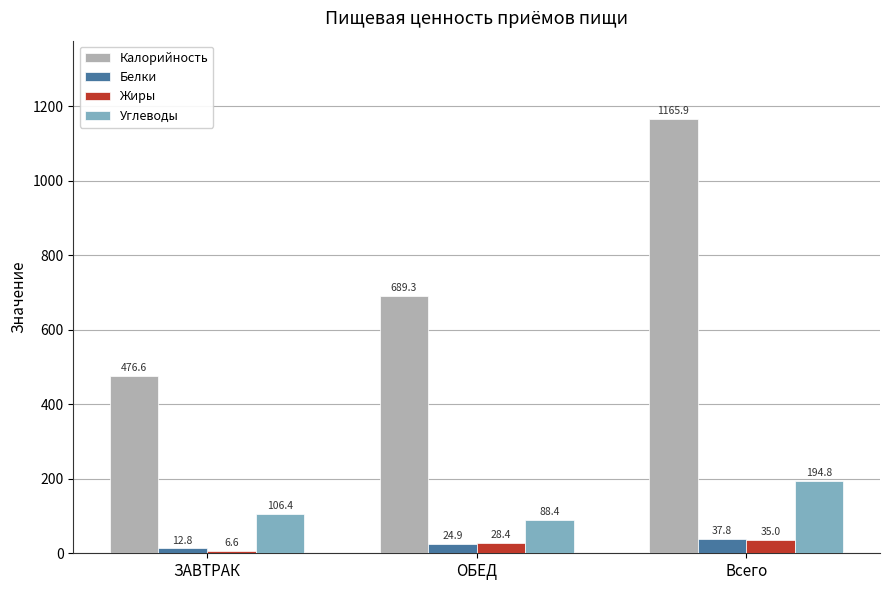

Is it true that Белки equals 37.8 at Всего?

True